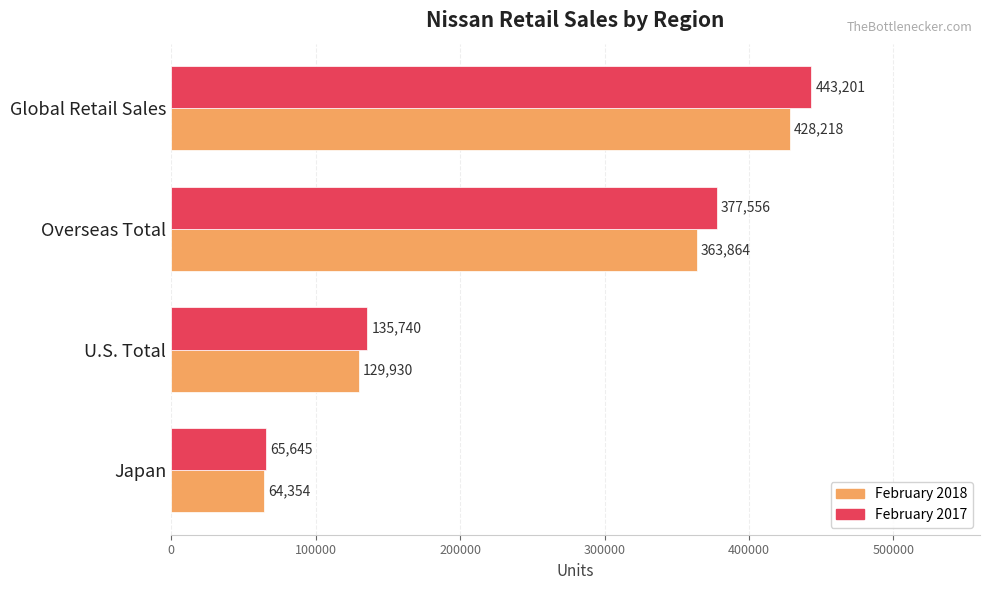

Which series has the widest spread of values?

February 2017